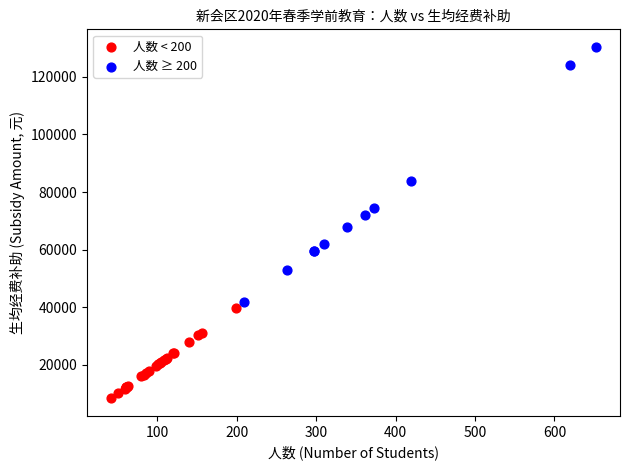

Which series reaches the maximum Y coordinate?

人数 ≥ 200